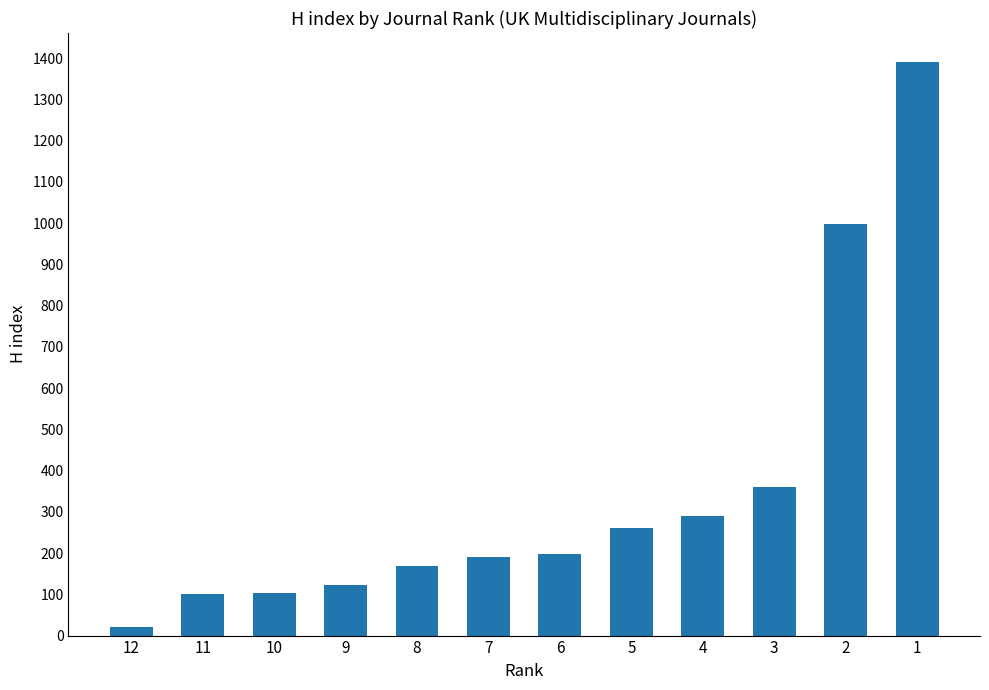

What is the ratio of the value at 10 to the value at 8?

0.6